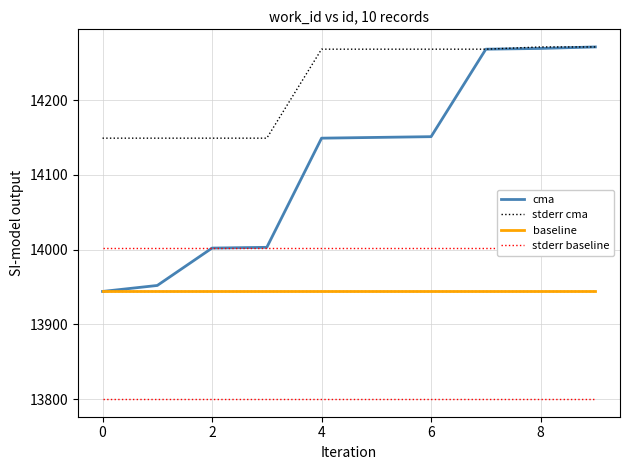

How many lines are shown in the chart?

4